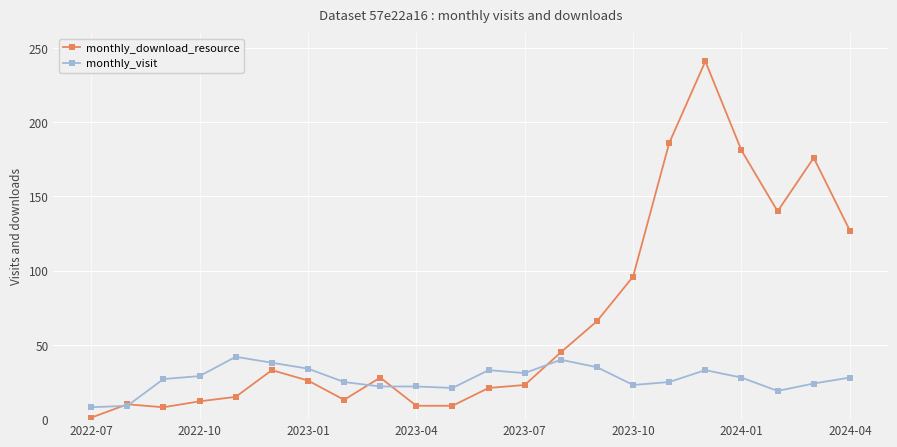

How many series are shown in this chart?

2